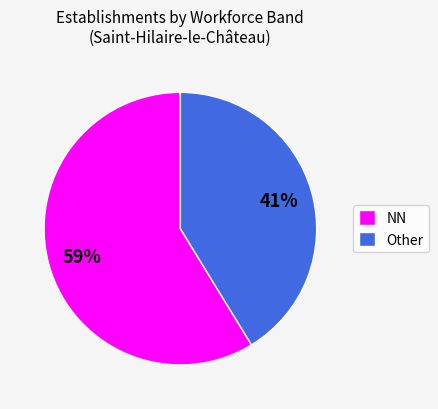

Is it true that NN is 48% of the pie?

False